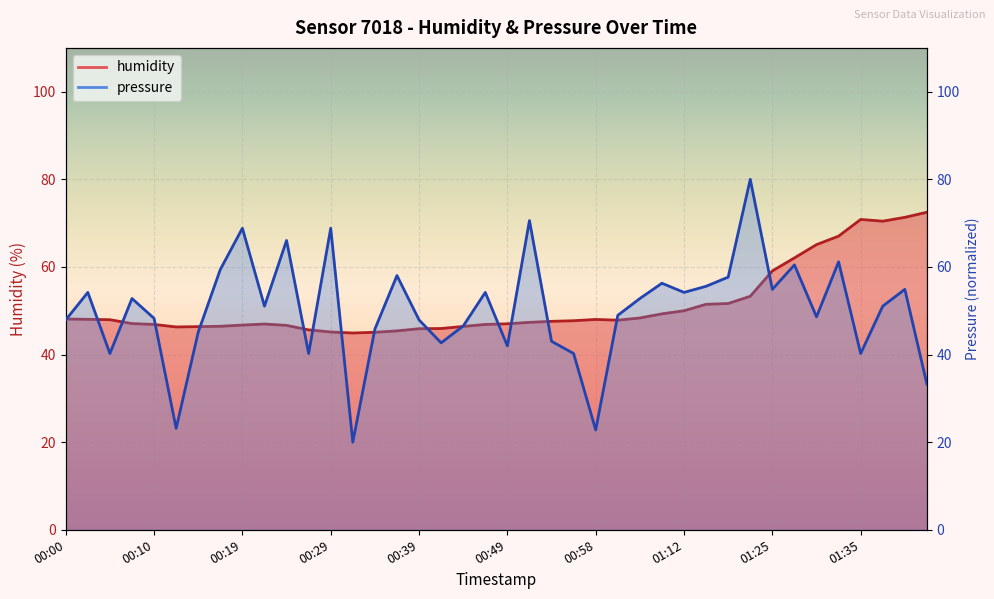

Does the chart display data point markers on the line(s)?

No